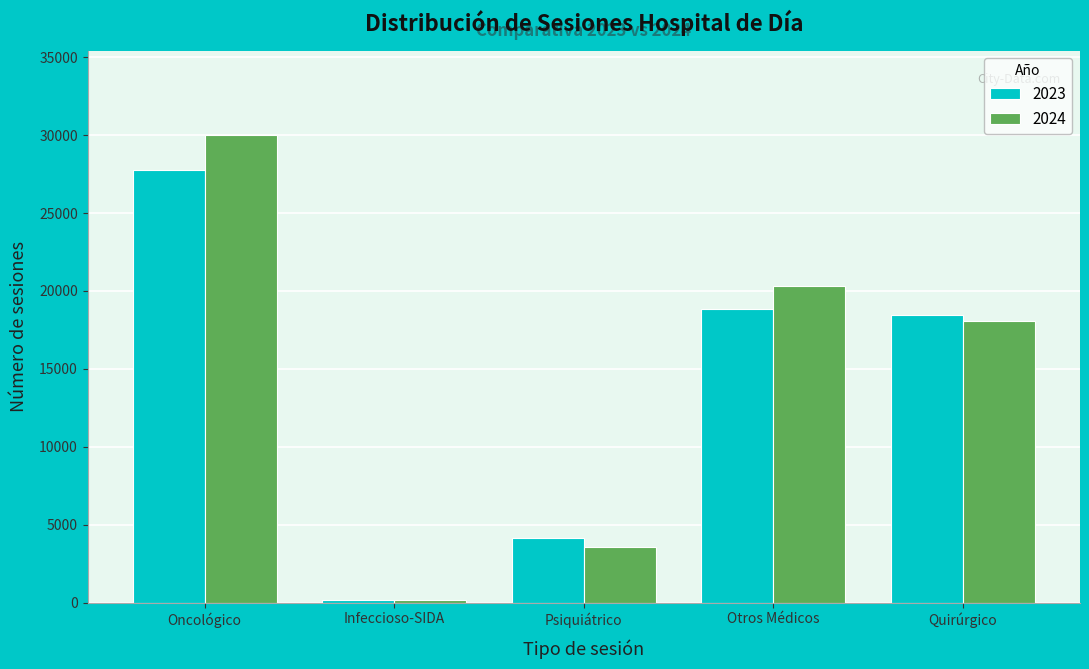

Reading left to right, transcribe all the data shown in this chart.

2023: 27778	152	4174	18847	18435
2024: 30011	164	3577	20312	18094